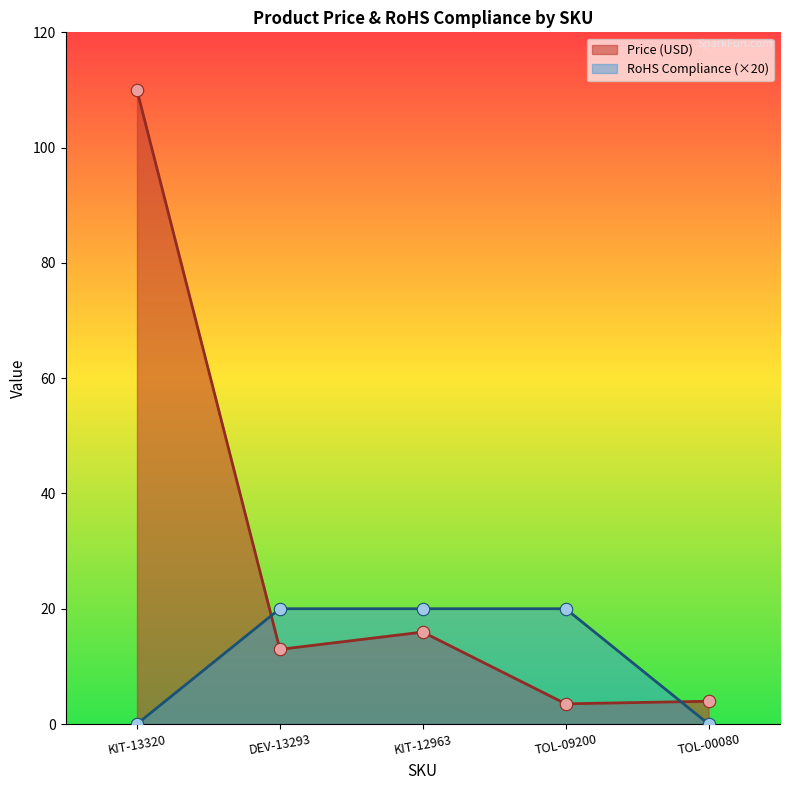

At which category is the sum across all series the highest?

KIT-13320